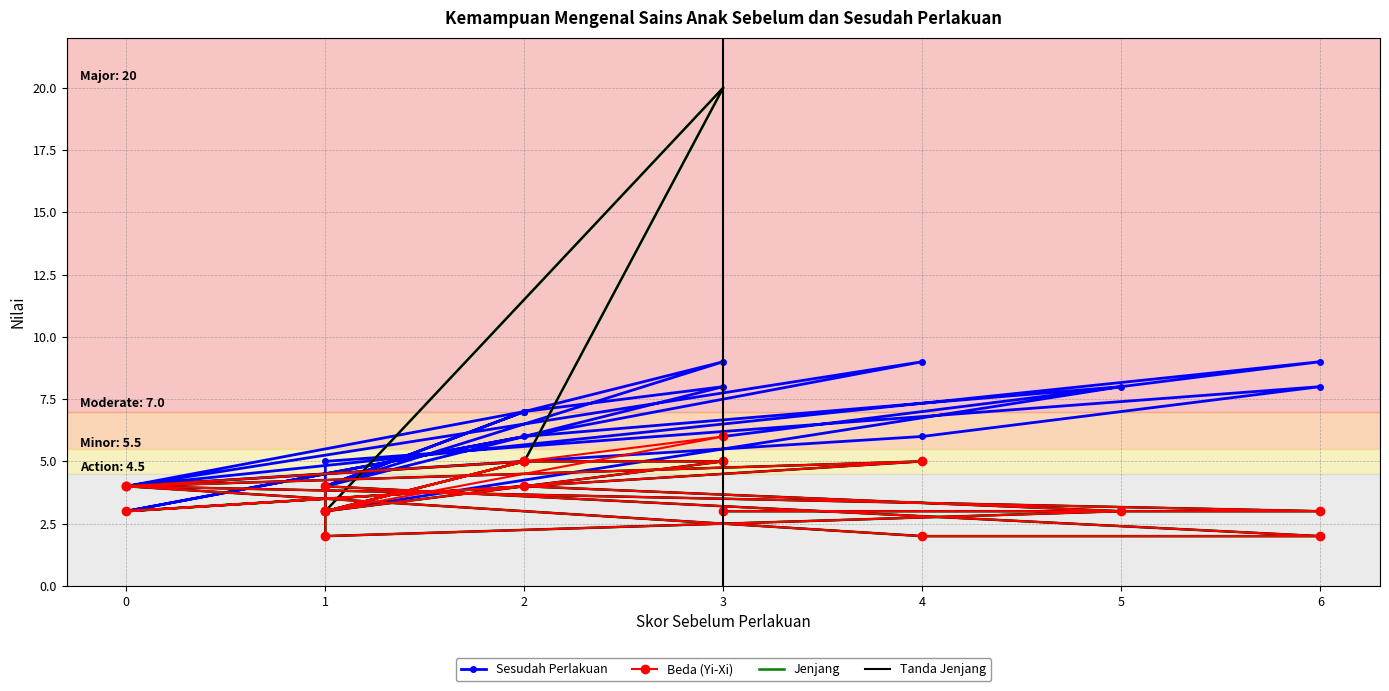

Rank the series by their maximum value, from highest to lowest.

Jenjang, Tanda Jenjang, Sesudah Perlakuan, Beda (Yi-Xi)